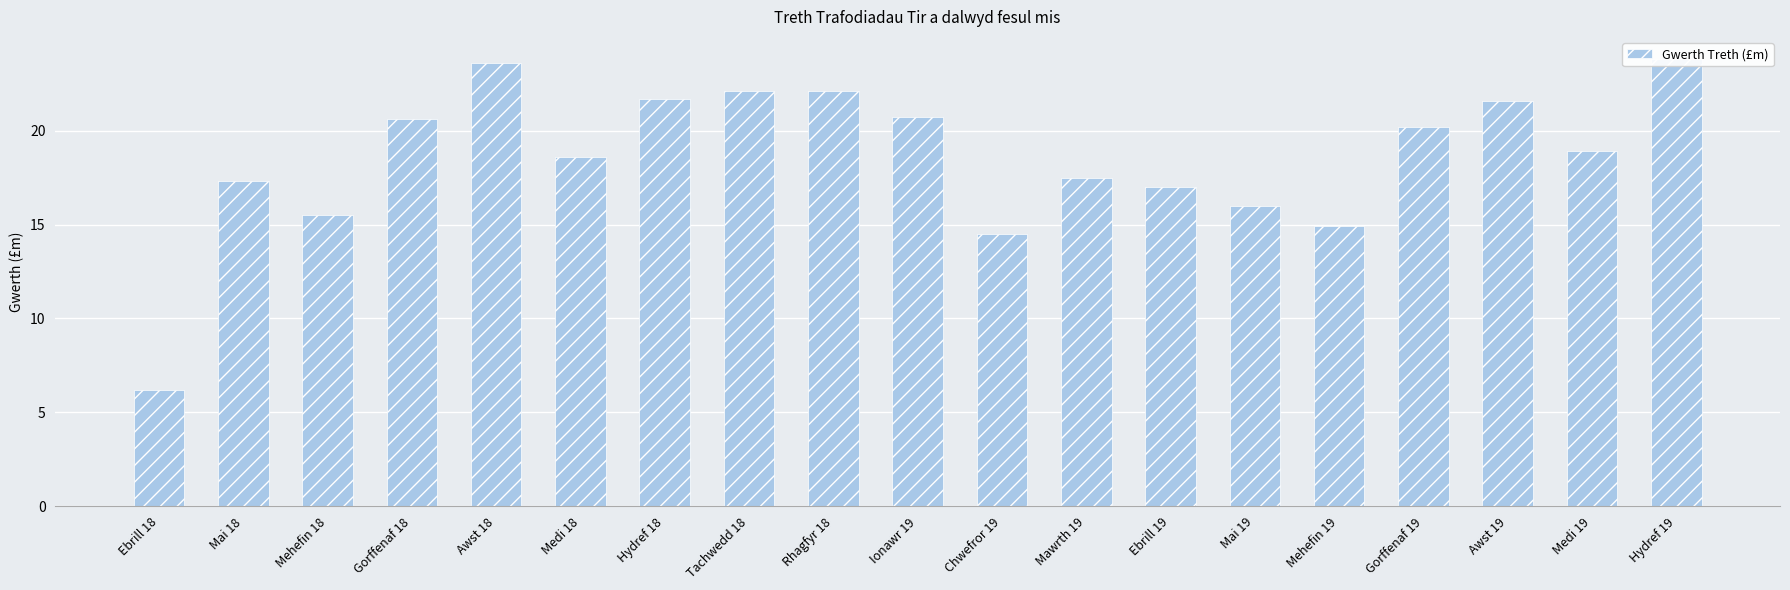

What is the minimum value shown in the chart?

6.2